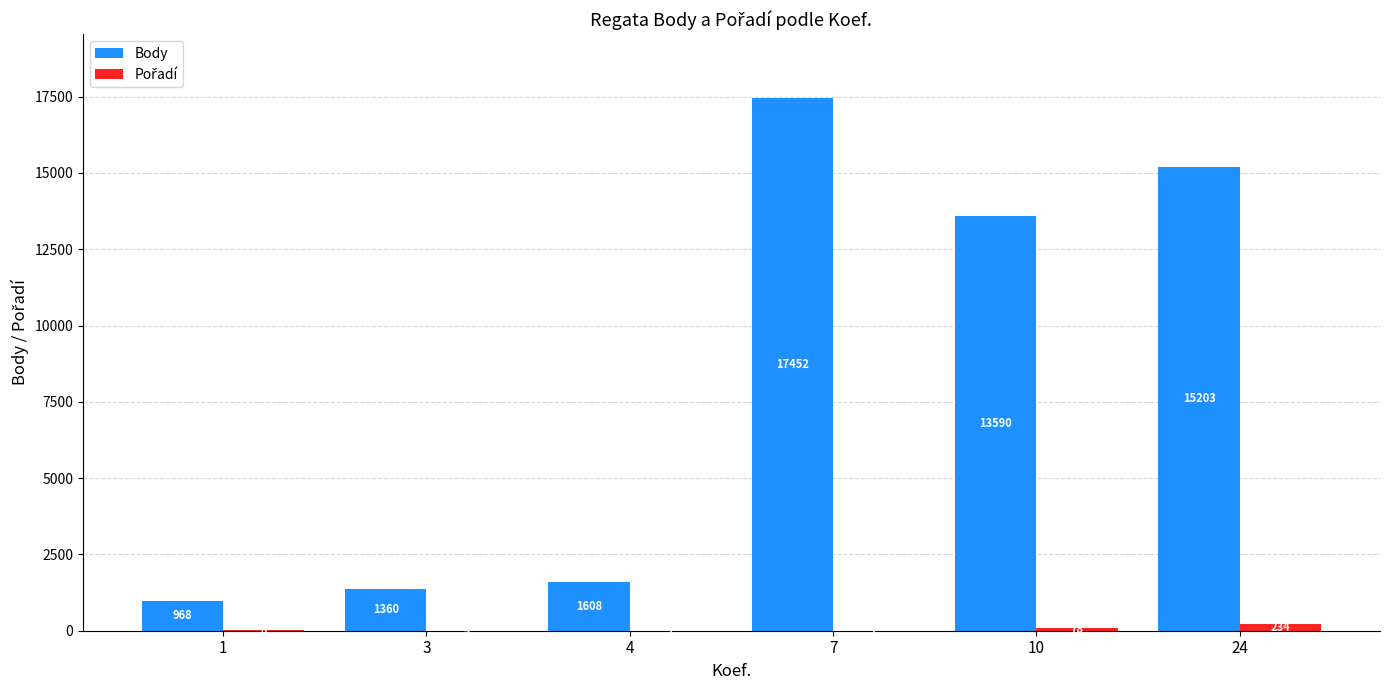

At which category is the sum across all series the highest?

7